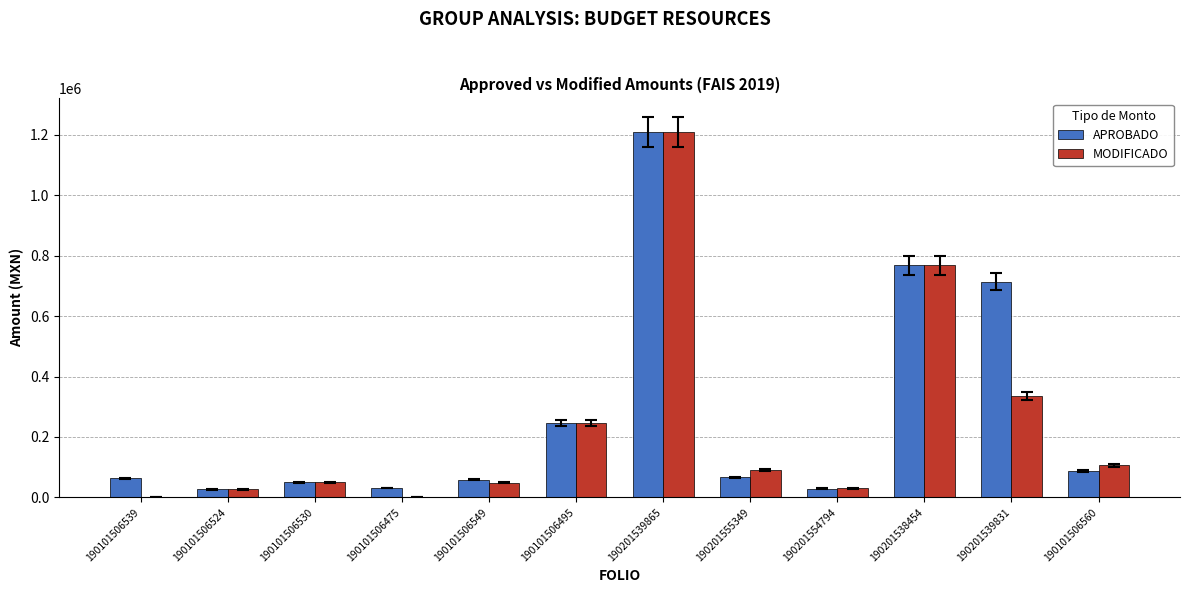

Where is MODIFICADO nearest to the value 604647?

190201538454